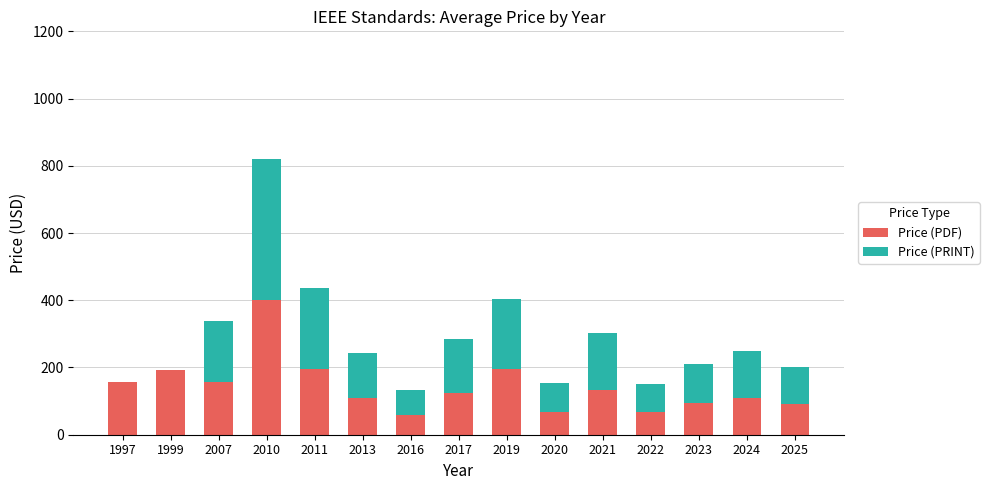

What is the highest value of the Price (PDF) series?

402.0